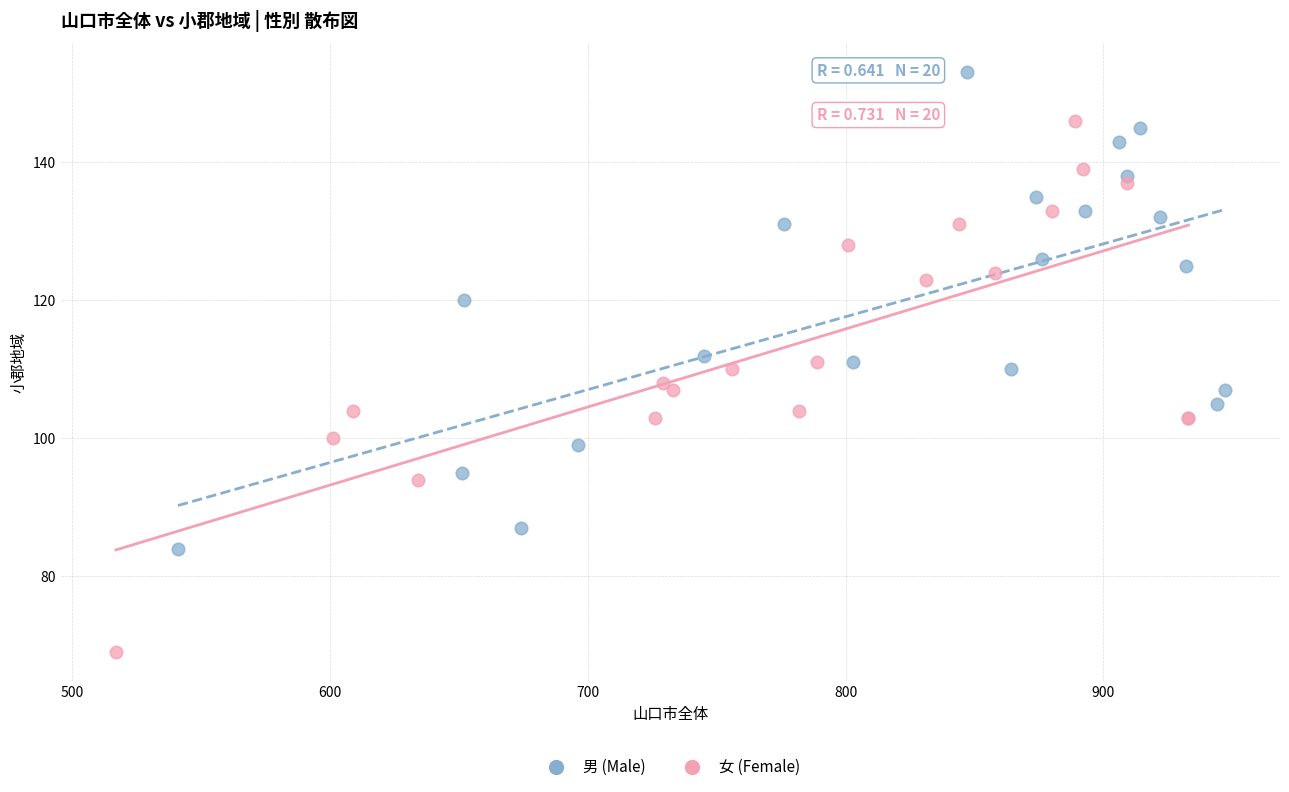

Which series contains the highest Y value?

男 (Male)